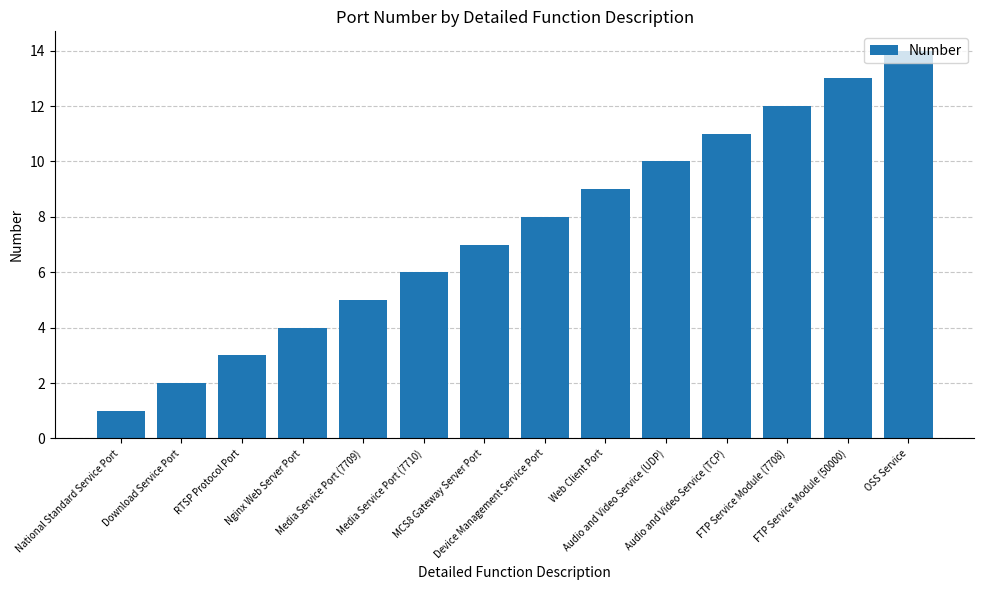

What is the label of the 2nd bar from the left?

Download Service Port